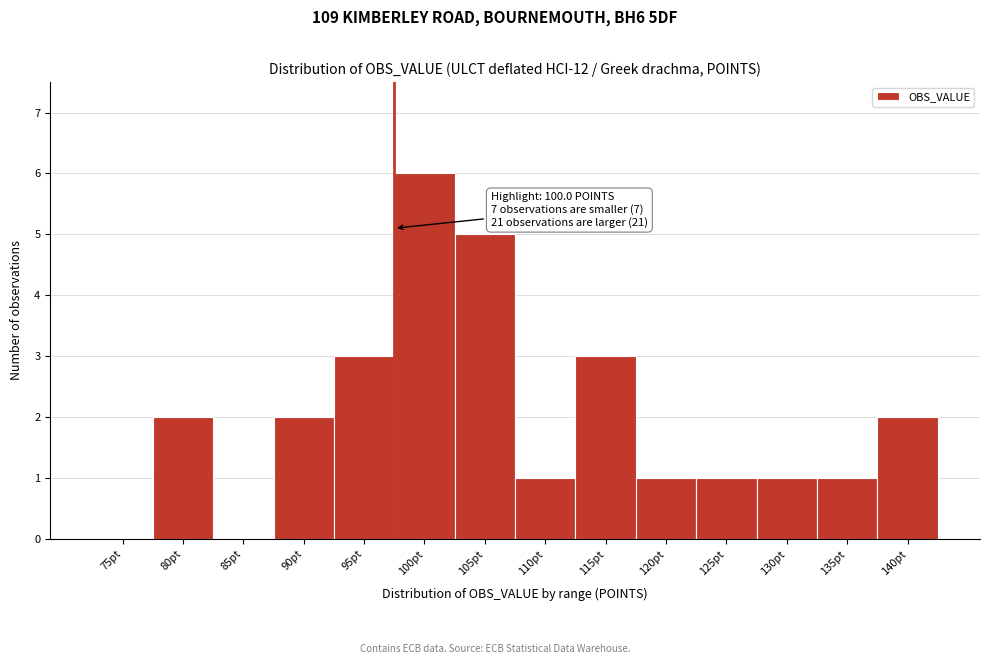

Reading right to left, list all the values displayed in this chart.

140pt=2	135pt=1	130pt=1	125pt=1	120pt=1	115pt=3	110pt=1	105pt=5	100pt=6	95pt=3	90pt=2	85pt=0	80pt=2	75pt=0